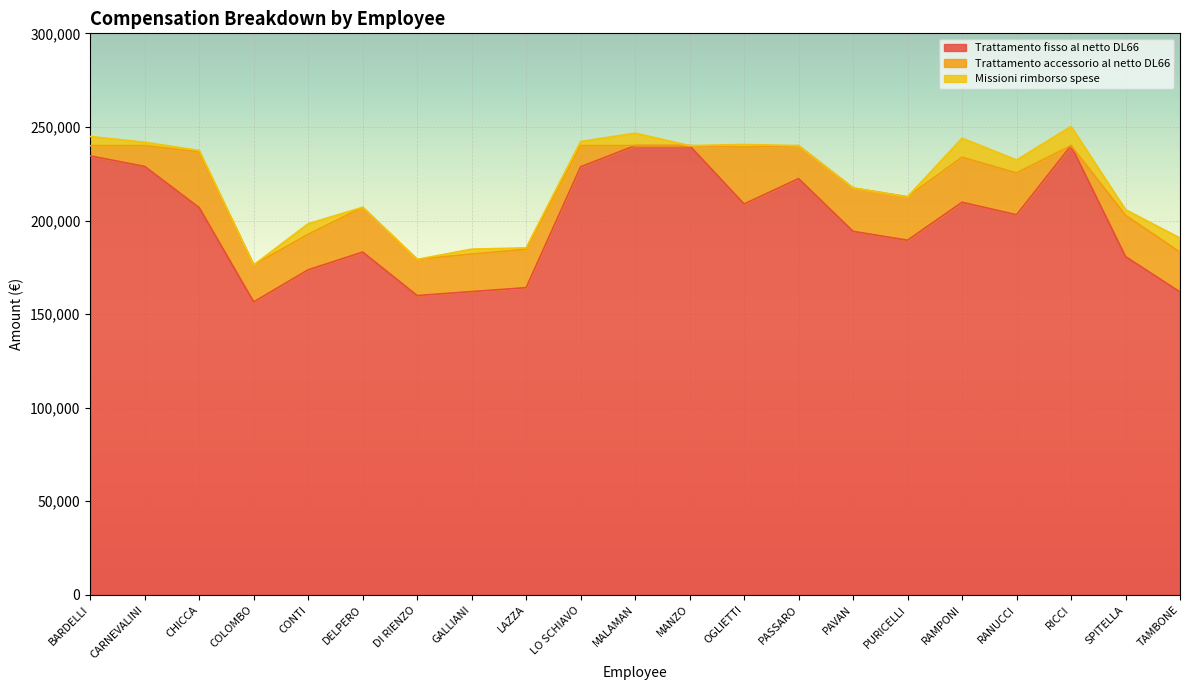

How many data points in Missioni rimborso spese are less than 1812?

10